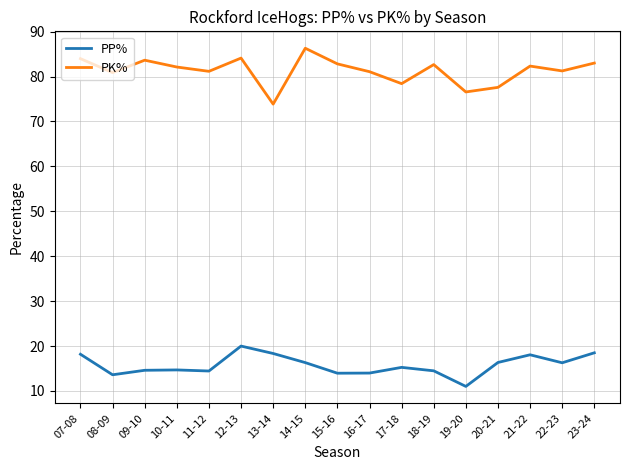

True or false: PK% has a value of 82.7 at 18-19.

True